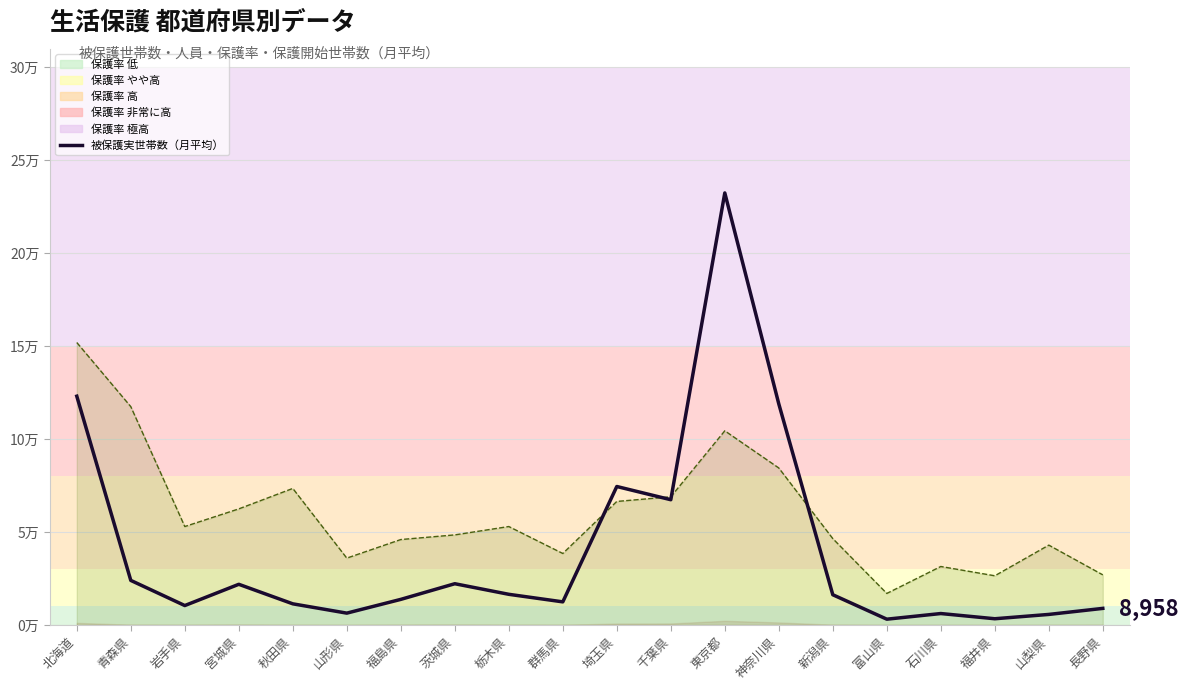

How many data points in 被保護実世帯数（月平均） are less than 16298?

10